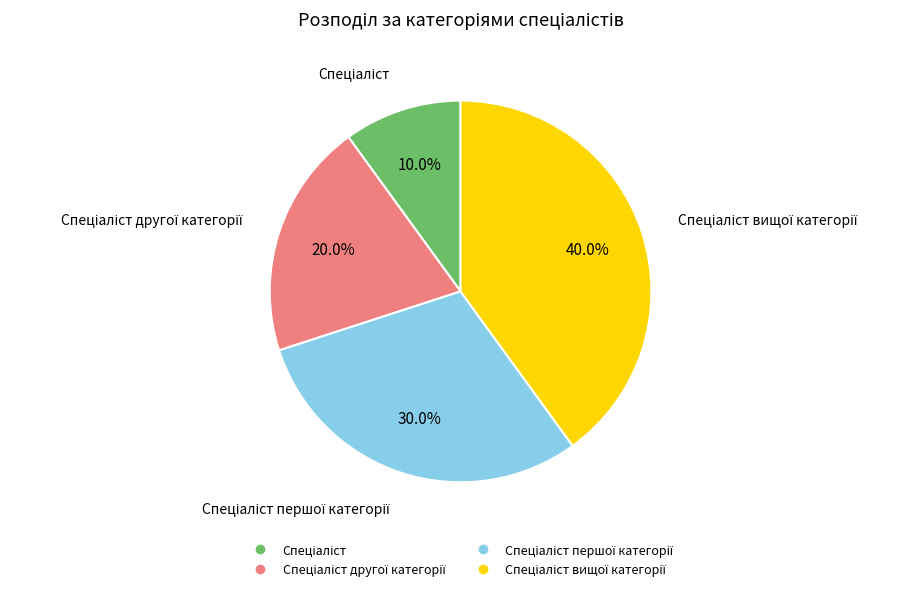

How many slices are in this pie chart?

4